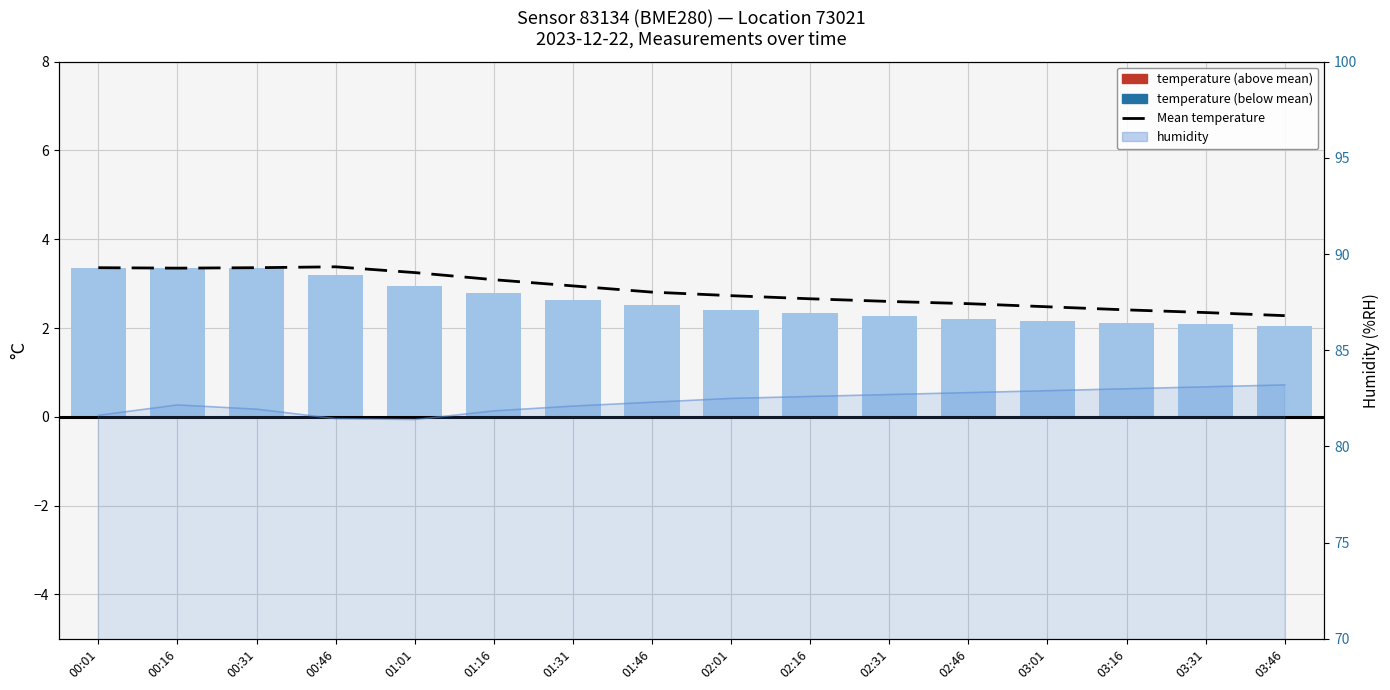

What is the difference between the values at 02:01 and 01:01?

0.5